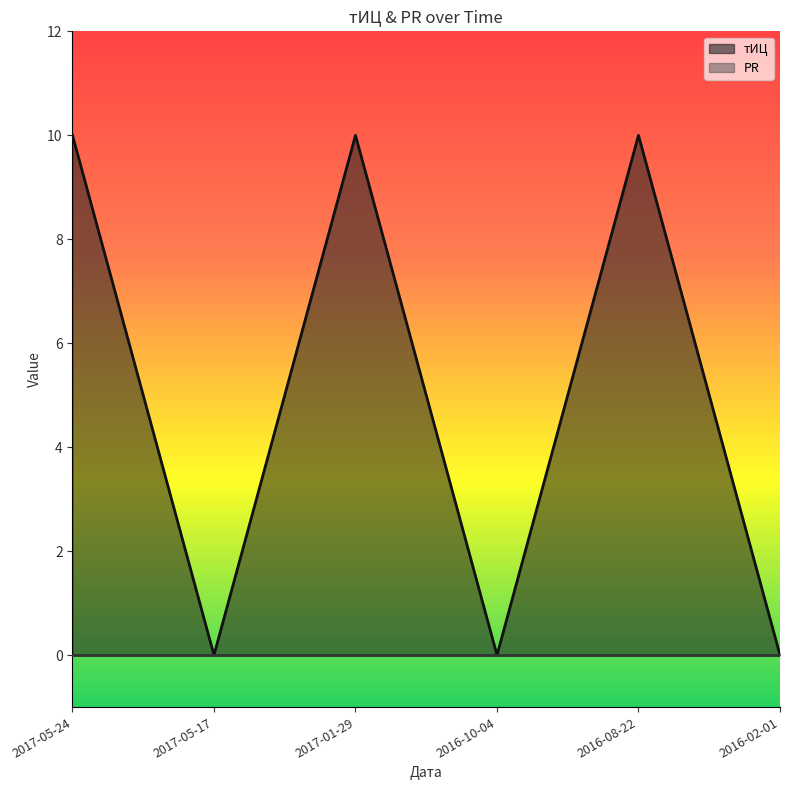

Reading right to left, list all the values displayed in this chart.

0	10	0	10	0	10